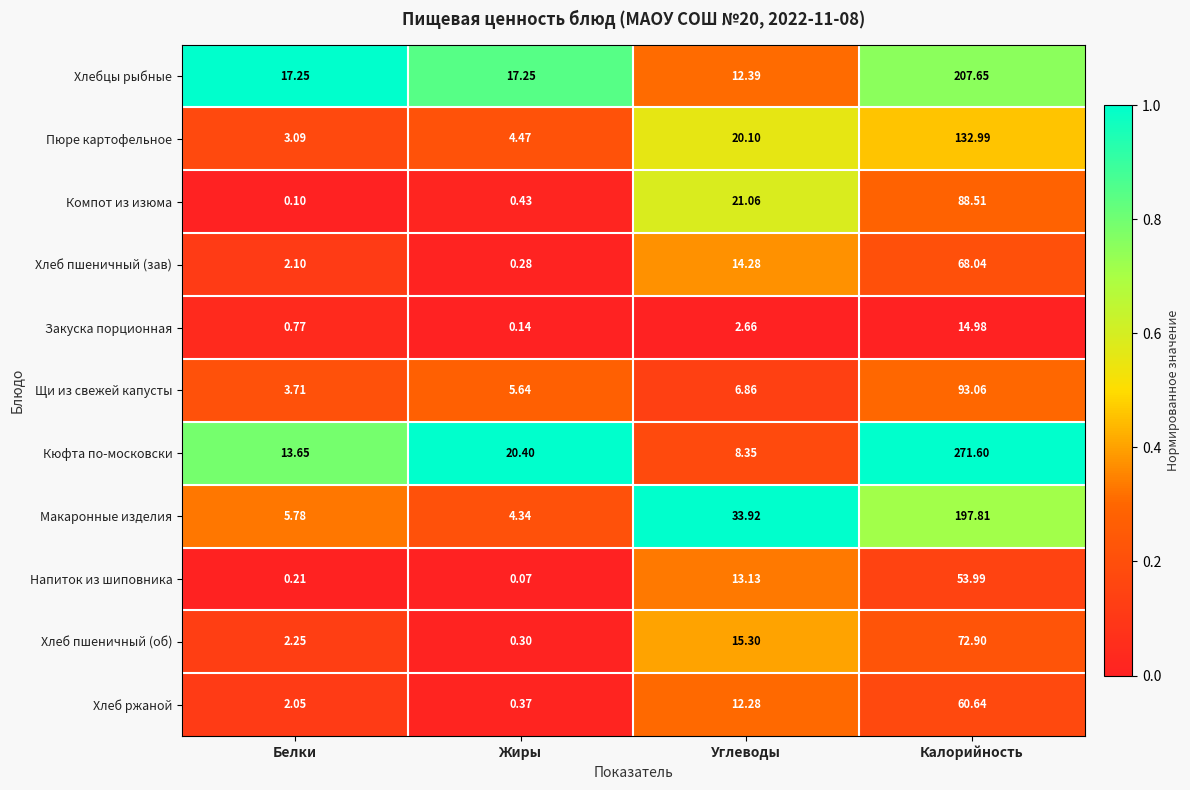

How many series are shown in this chart?

11